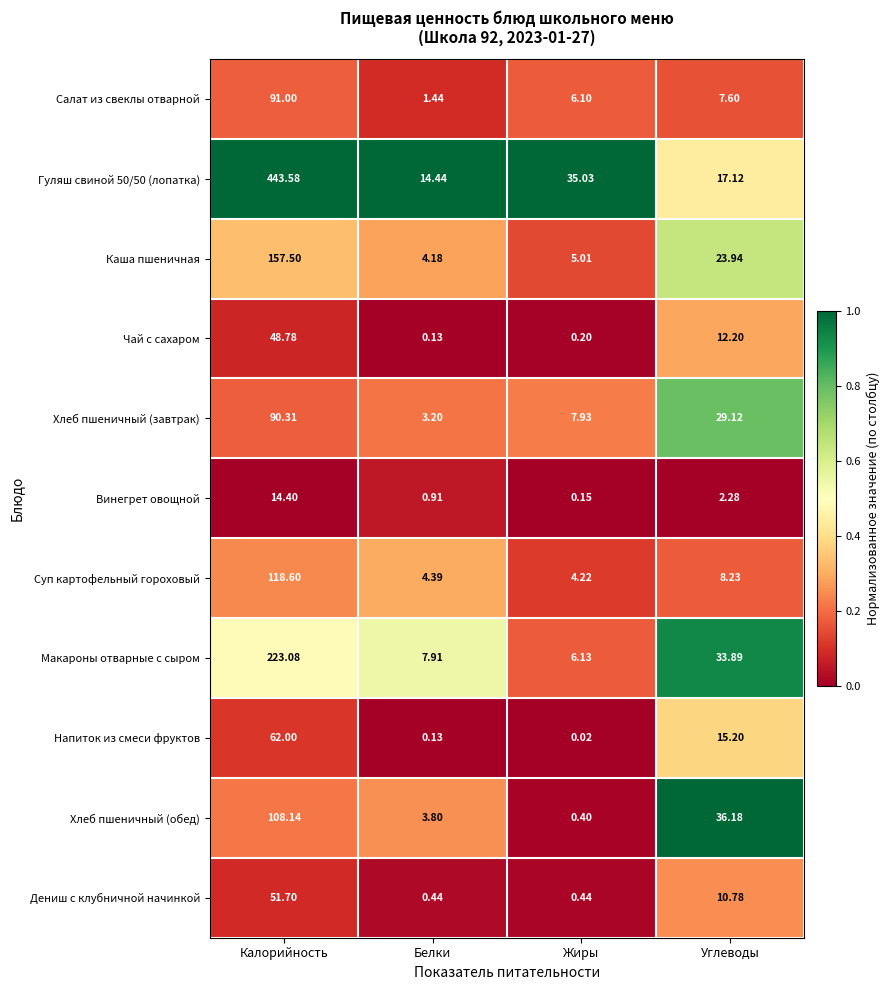

What is the maximum value shown in the chart?

443.6